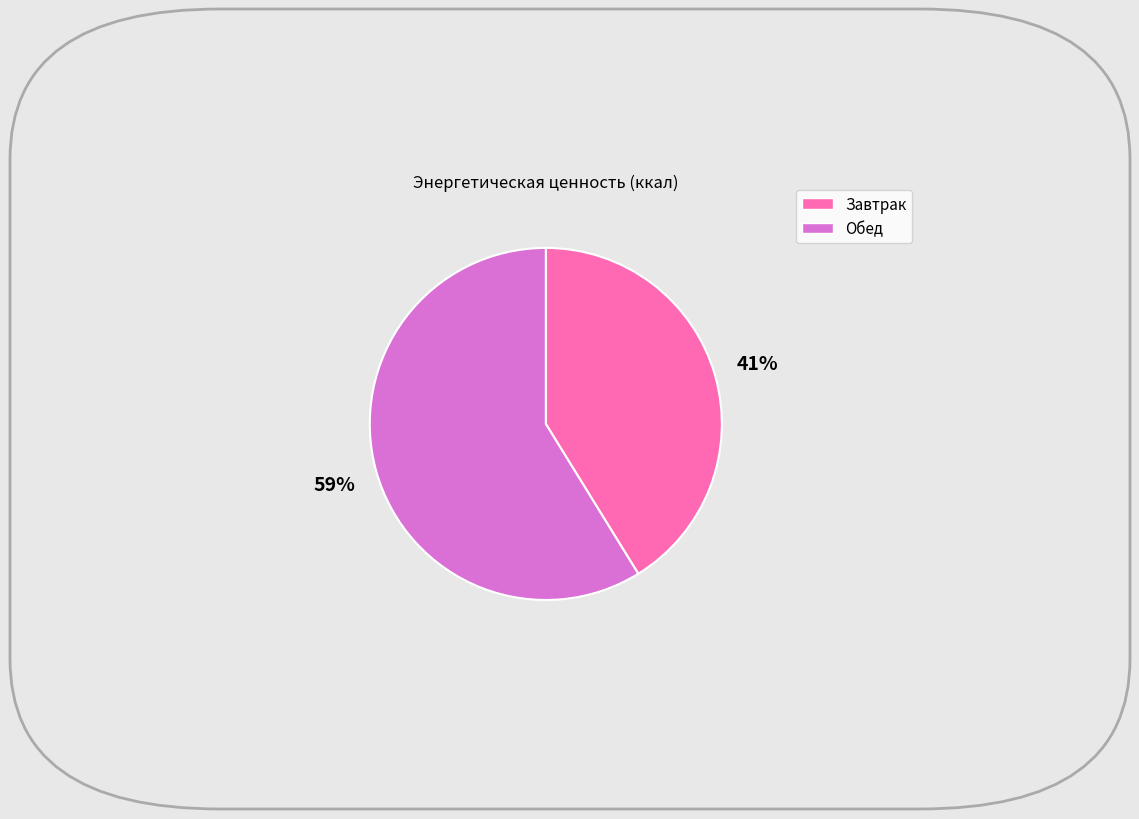

Rank the categories by value from highest to lowest.

Обед, Завтрак